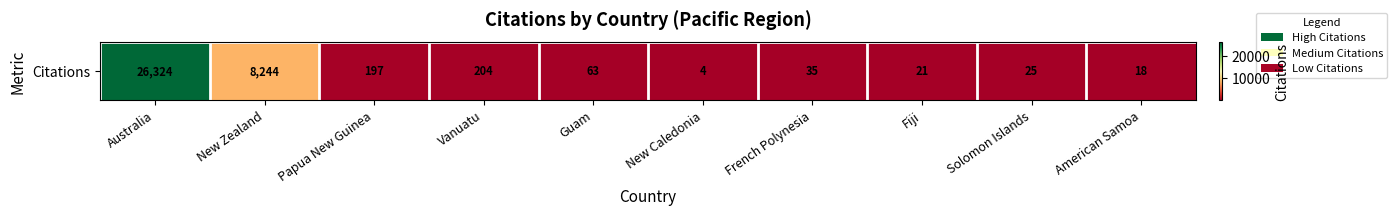

Which has a higher value, New Caledonia or Fiji?

Fiji